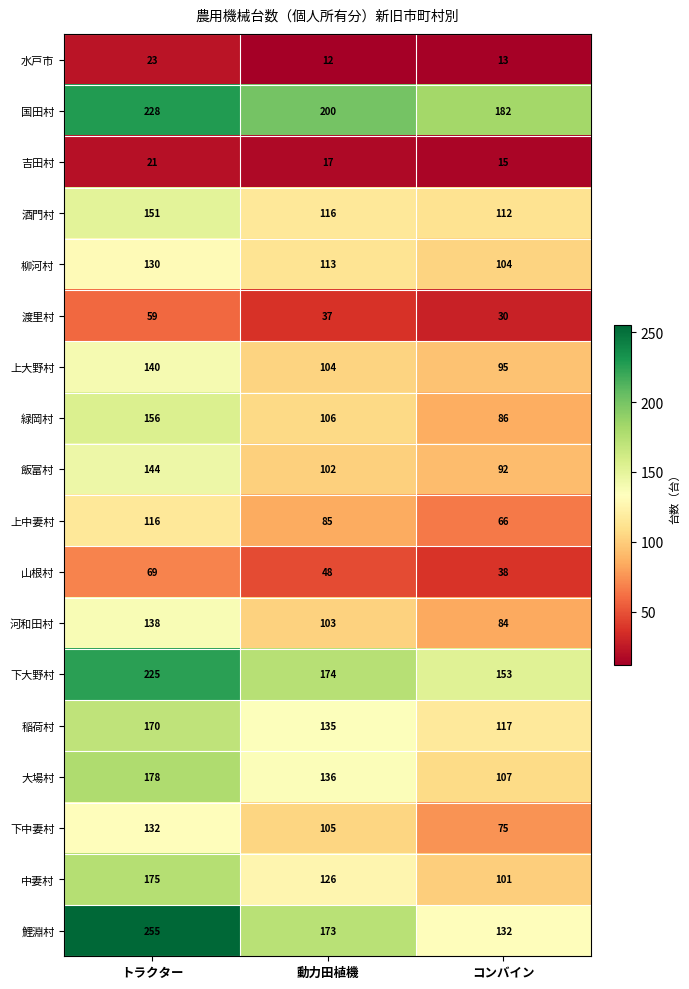

Which series has the largest total across all categories?

国田村